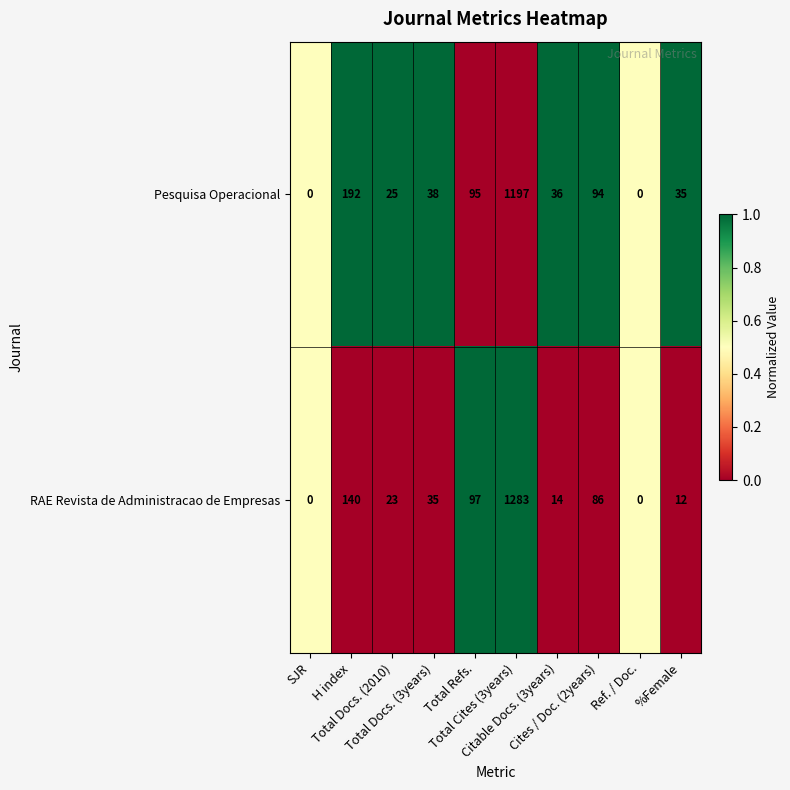

Rank the series by their average value, from lowest to highest.

RAE Revista de Administracao de Empresas, Pesquisa Operacional